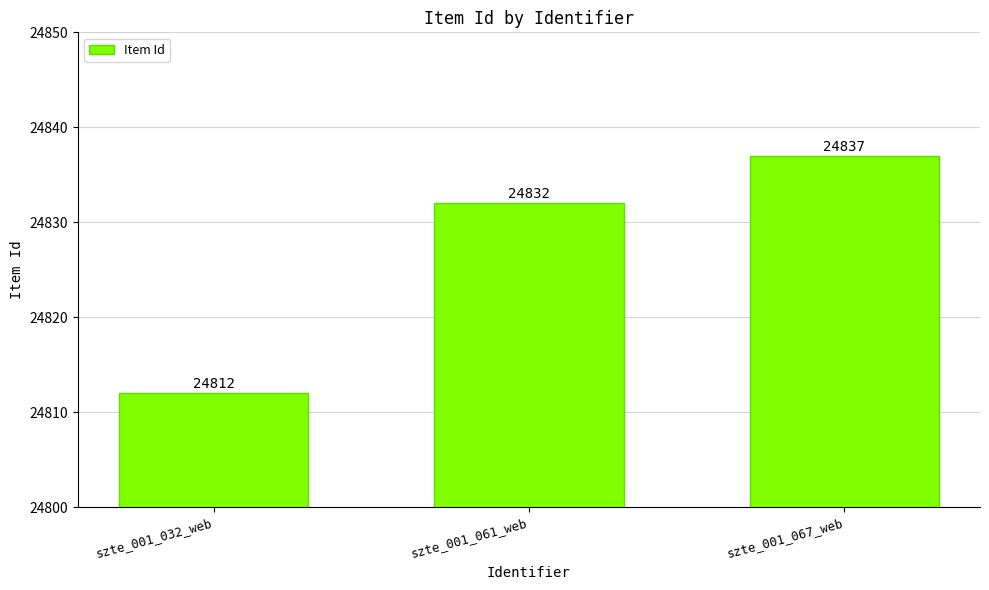

Count the number of data series in this chart.

1